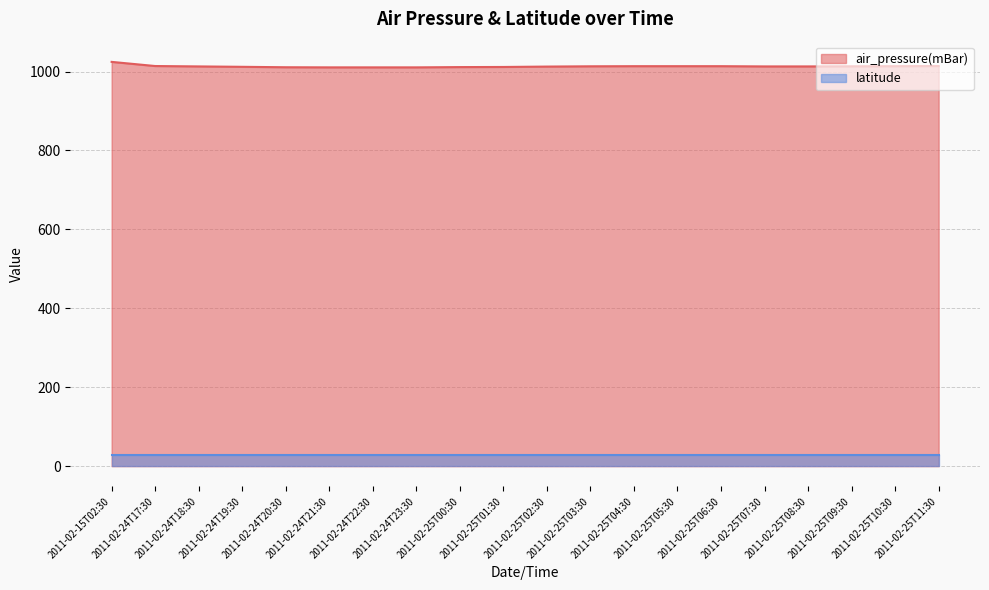

What is the label of the 6th point from the left?

2011-02-24T21:30